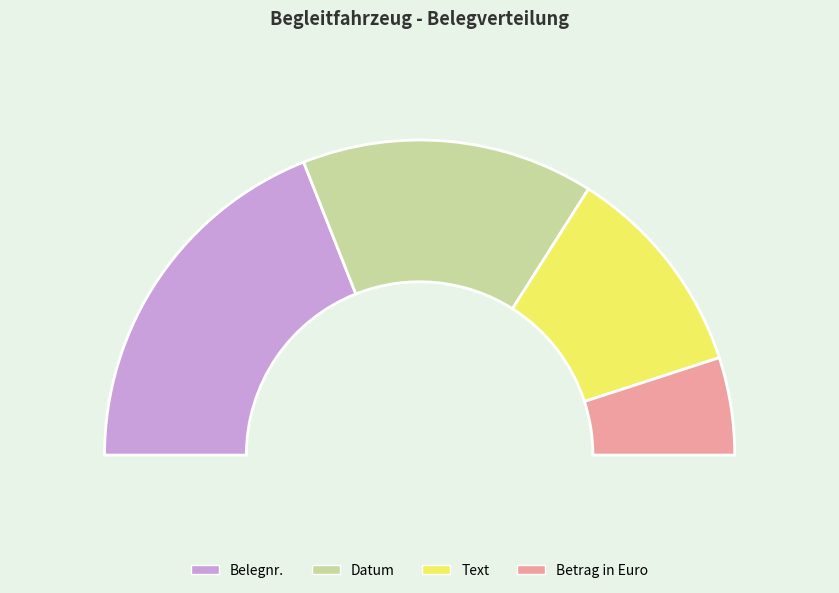

Between Text and Belegnr., which is larger?

Belegnr.